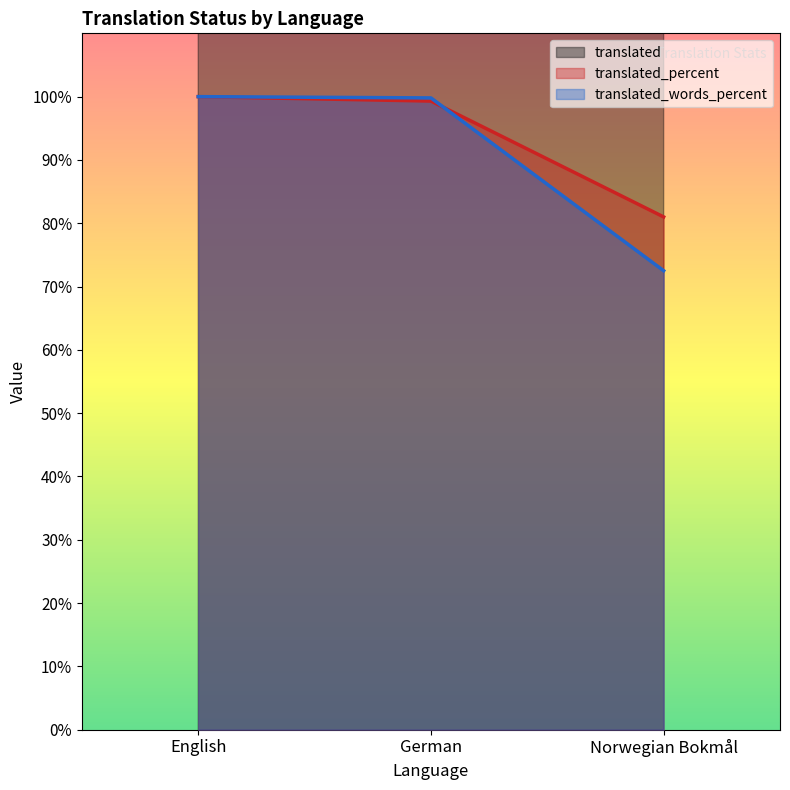

How many lines are shown in the chart?

3